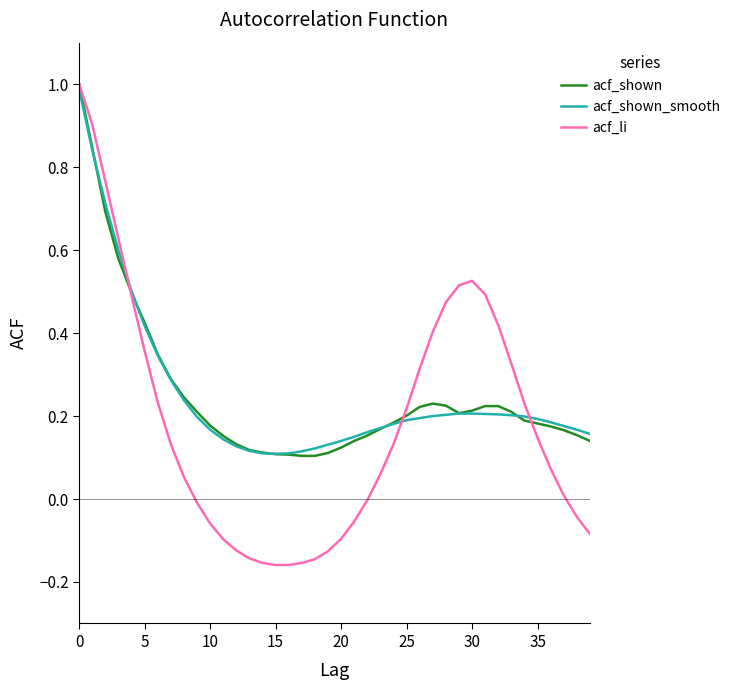

Which series has the widest spread of values?

acf_li